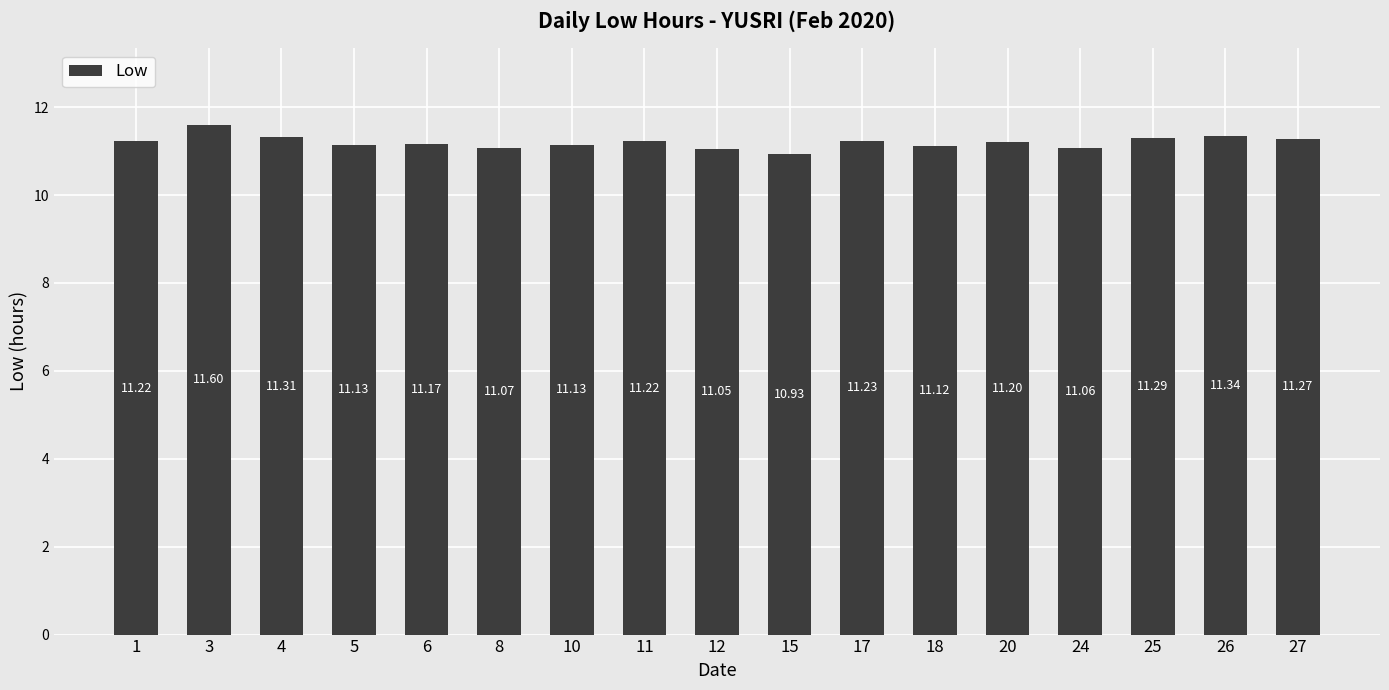

Which has a higher value, 15 or 11?

11